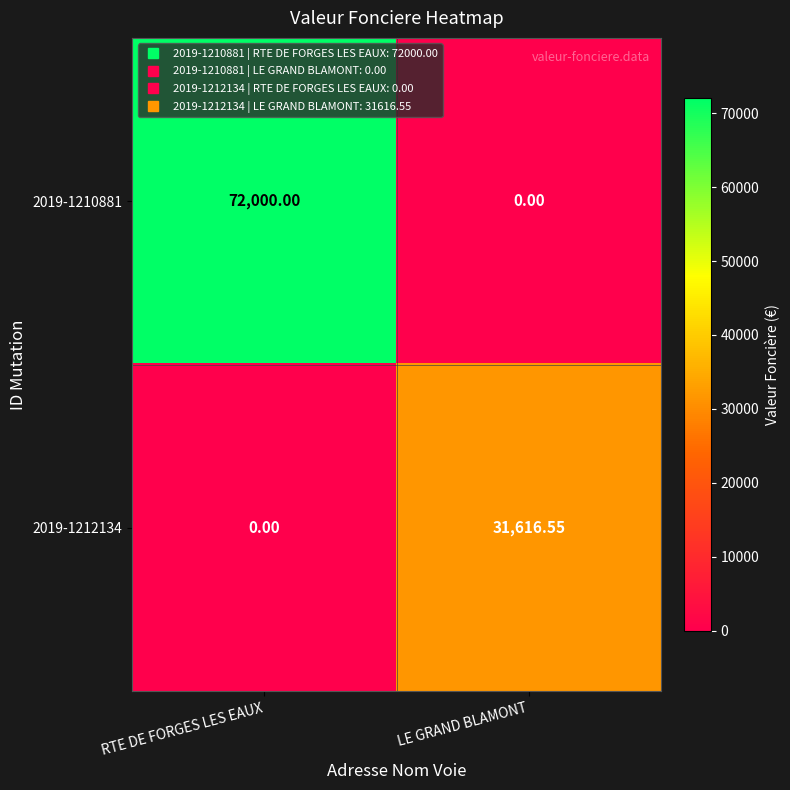

Is the value of 2019-1210881 at RTE DE FORGES LES EAUX greater than the value of 2019-1212134 at RTE DE FORGES LES EAUX?

Yes